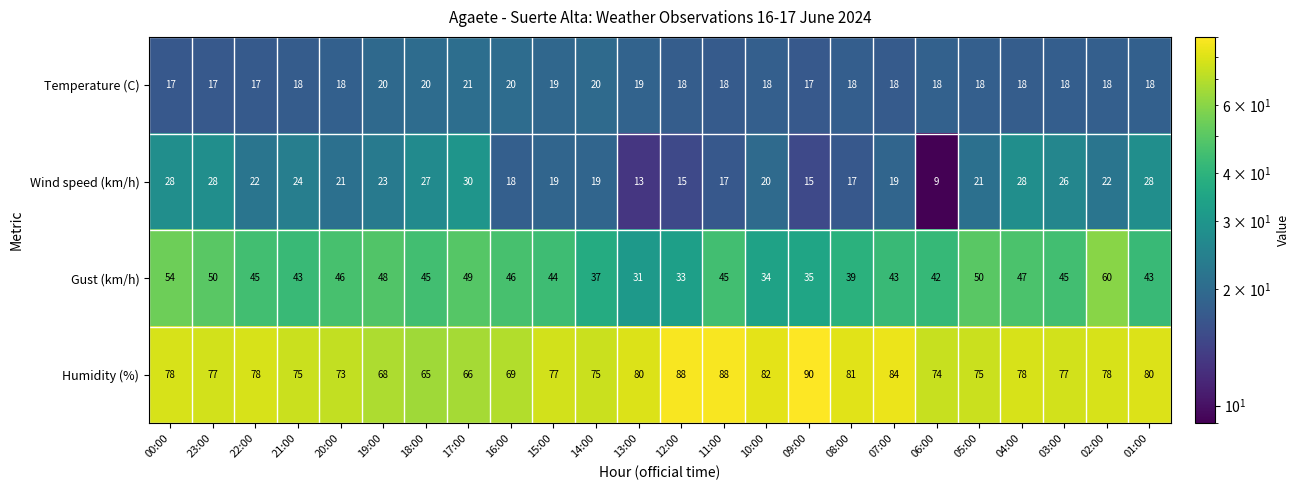

True or false: Temperature (C) has a value of 20 at 16:00.

True